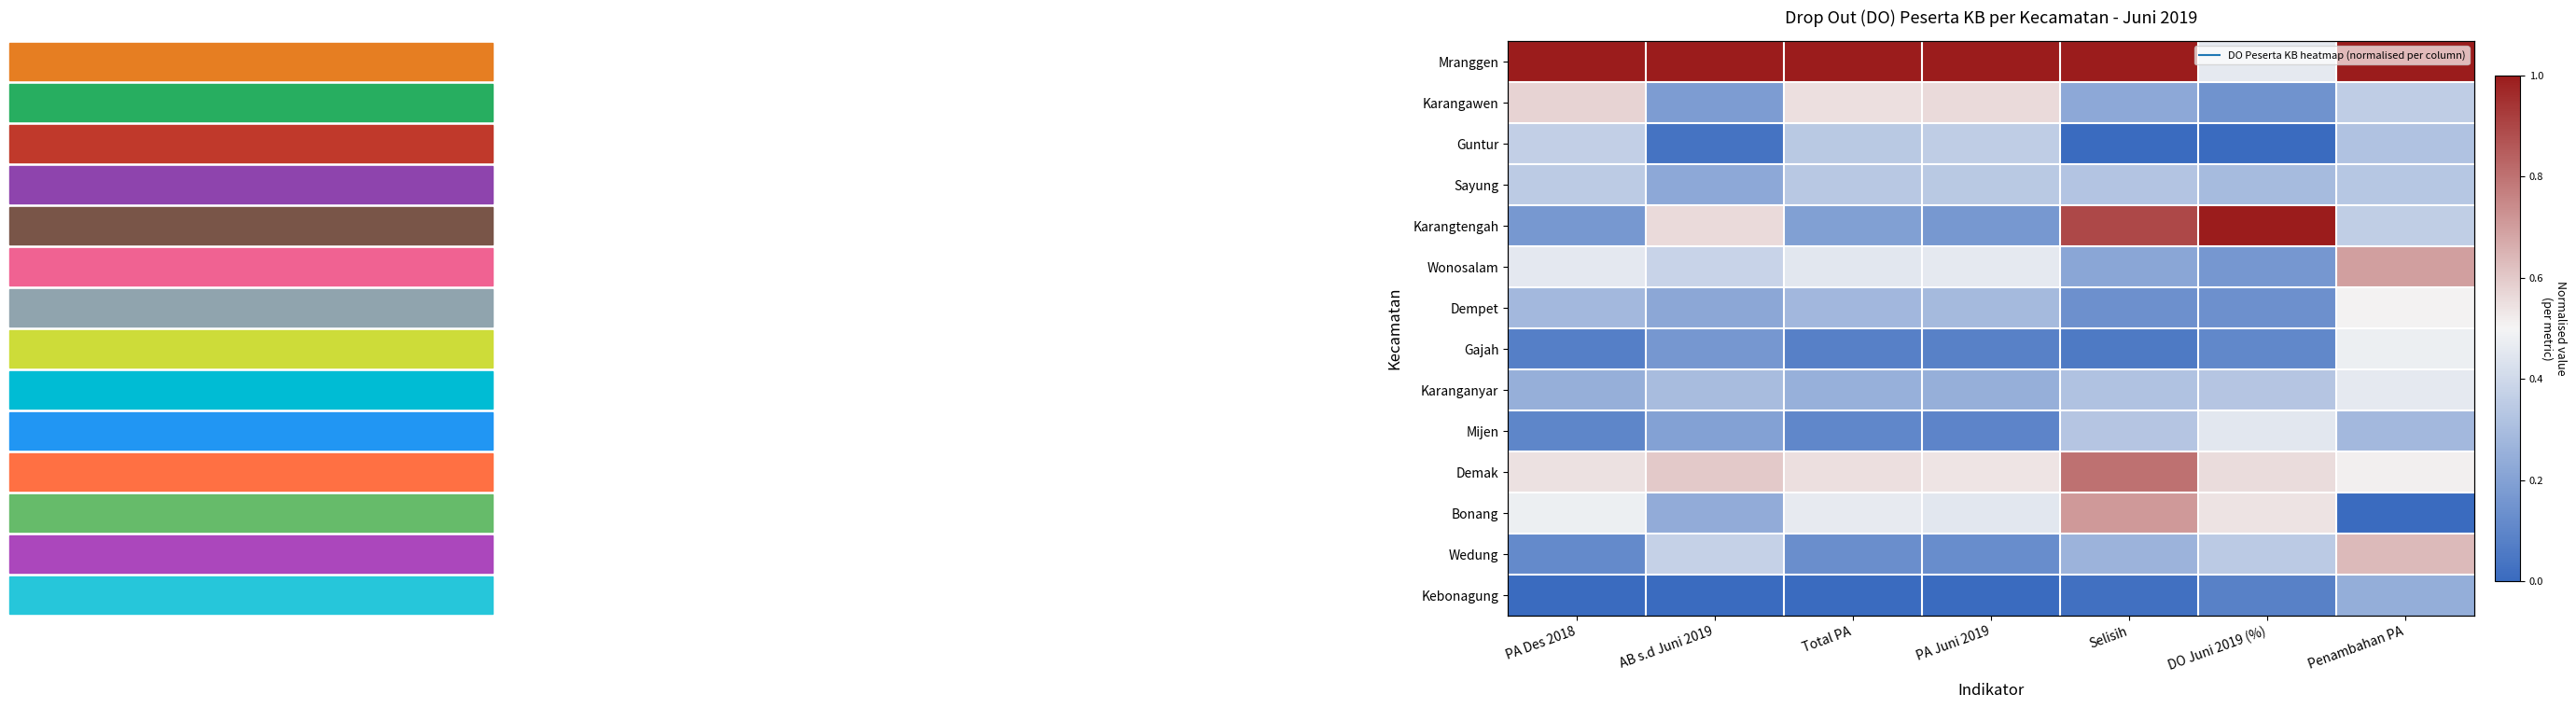

What is the total value across all series at PA Juni 2019?

4.7